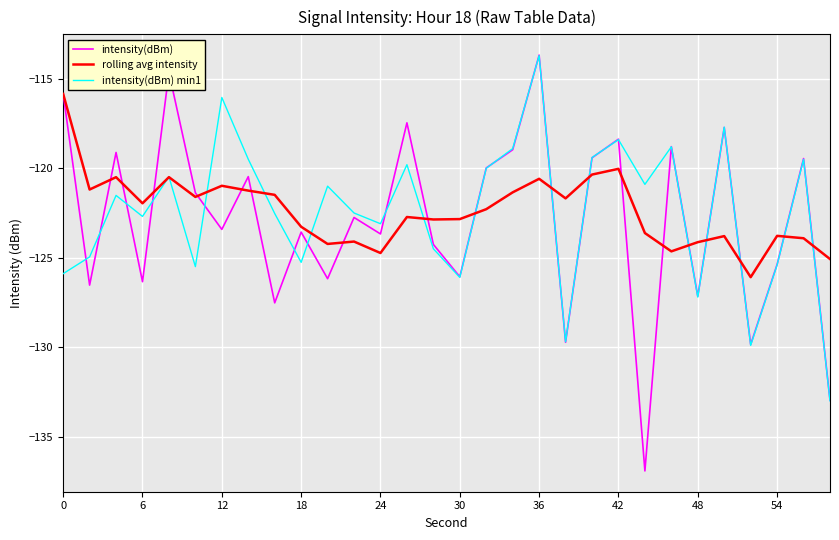

What is the greatest value displayed?

-113.7